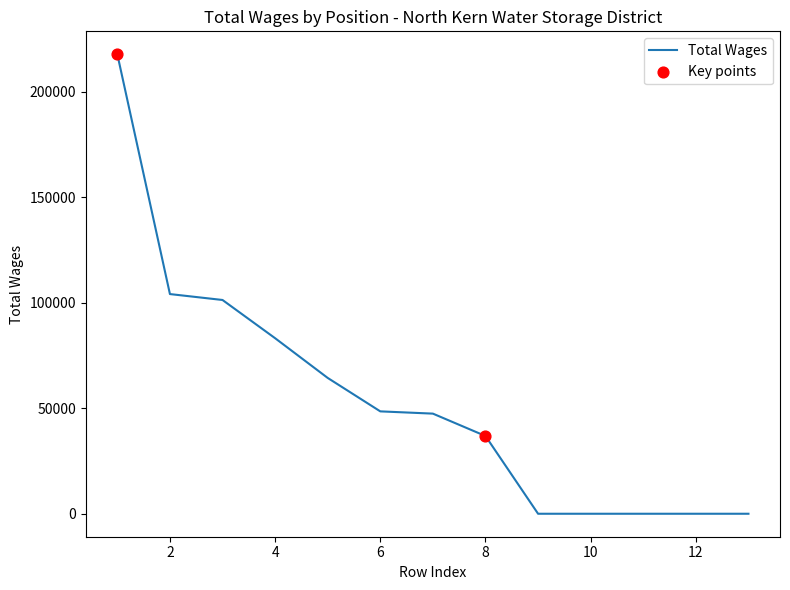

What is the greatest value displayed?

217839